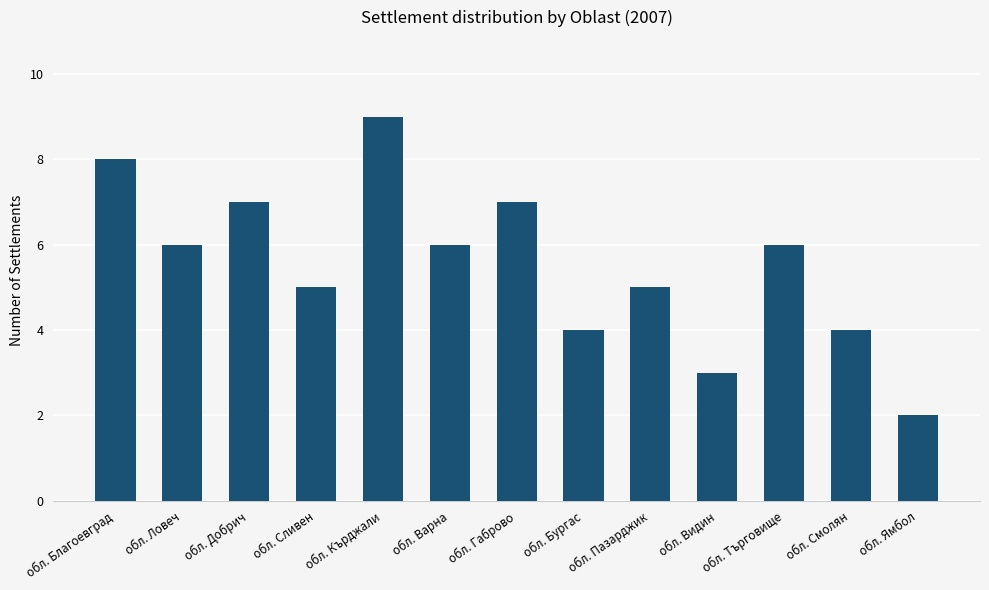

Approximately how many times larger is the value at обл. Бургас compared to обл. Кърджали?

0.4